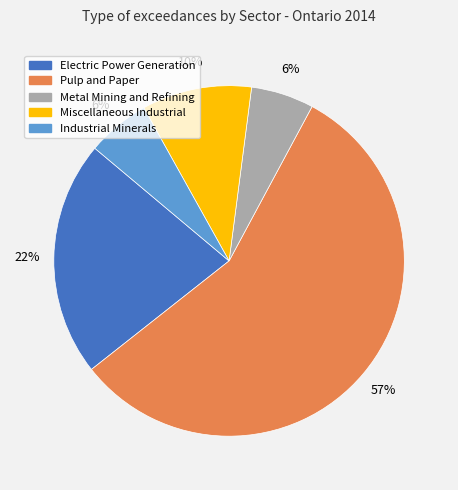

How many slices are in this pie chart?

5